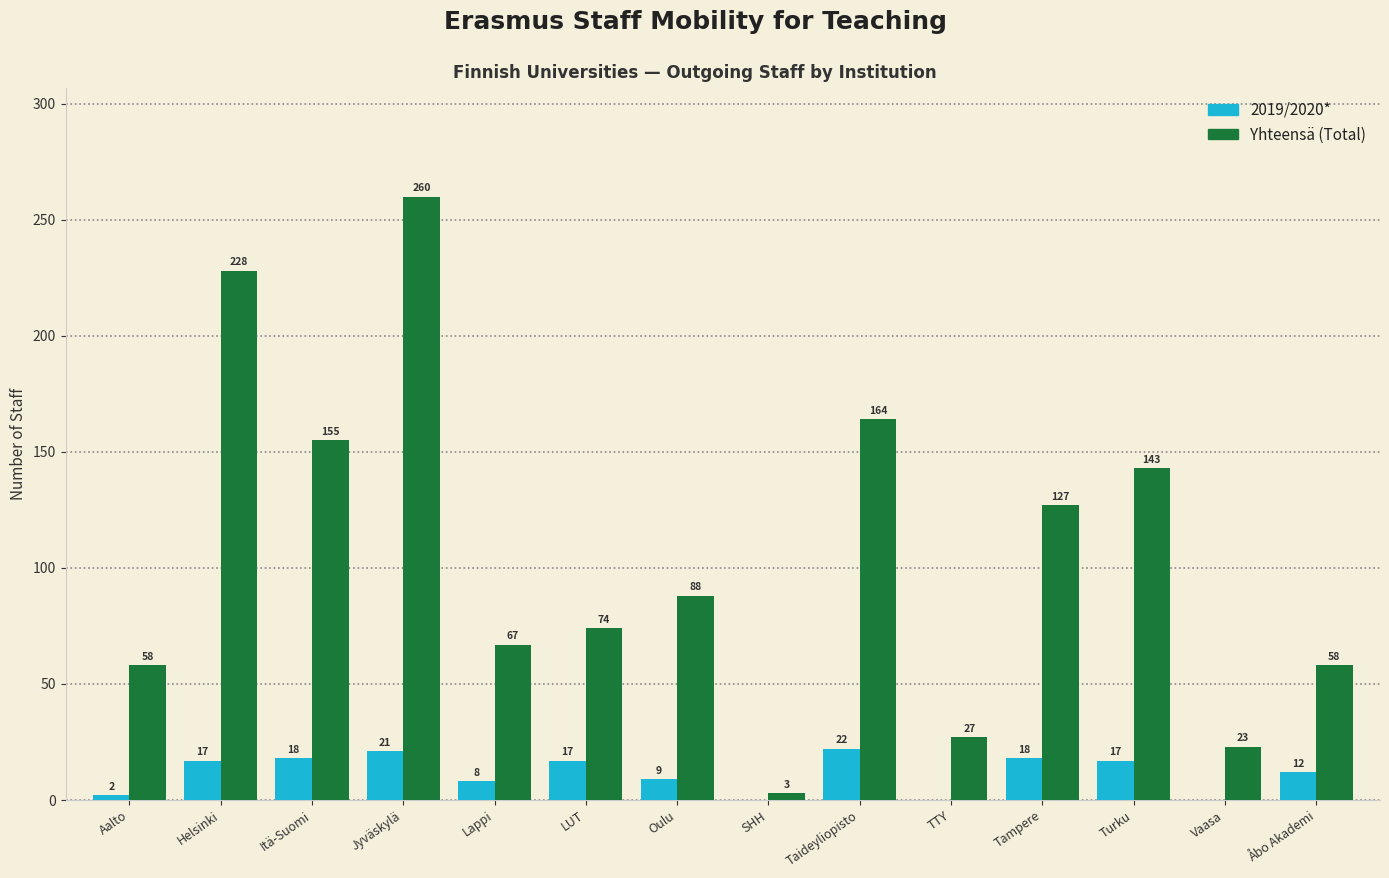

What is the total value across all series at Itä-Suomi?

173